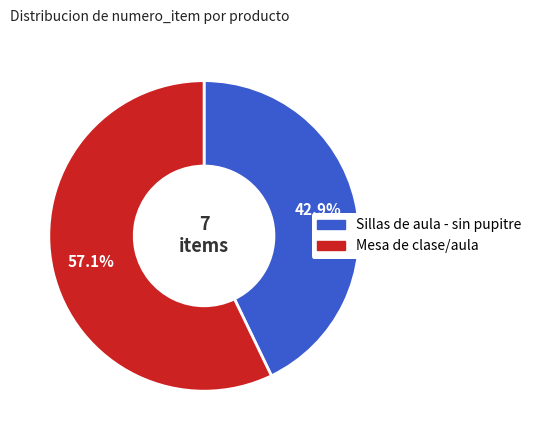

The Sillas de aula - sin pupitre slice represents 43% of the pie. True or false?

True